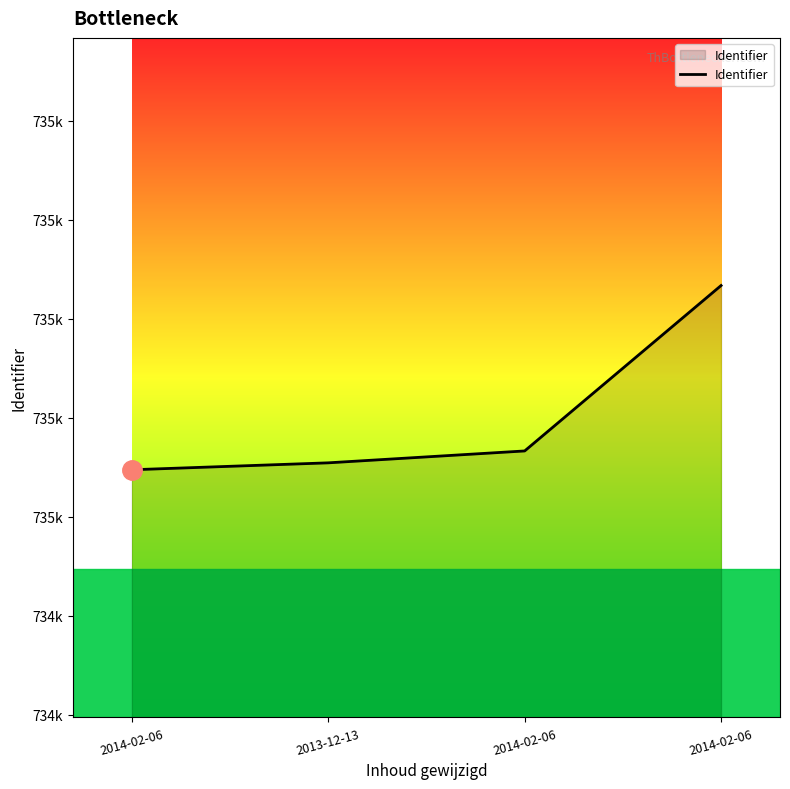

What is the smallest value displayed?

735095